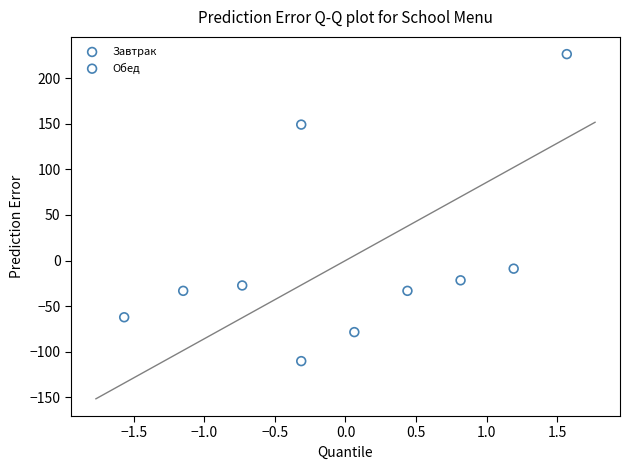

Which series contains the lowest Y value?

Обед